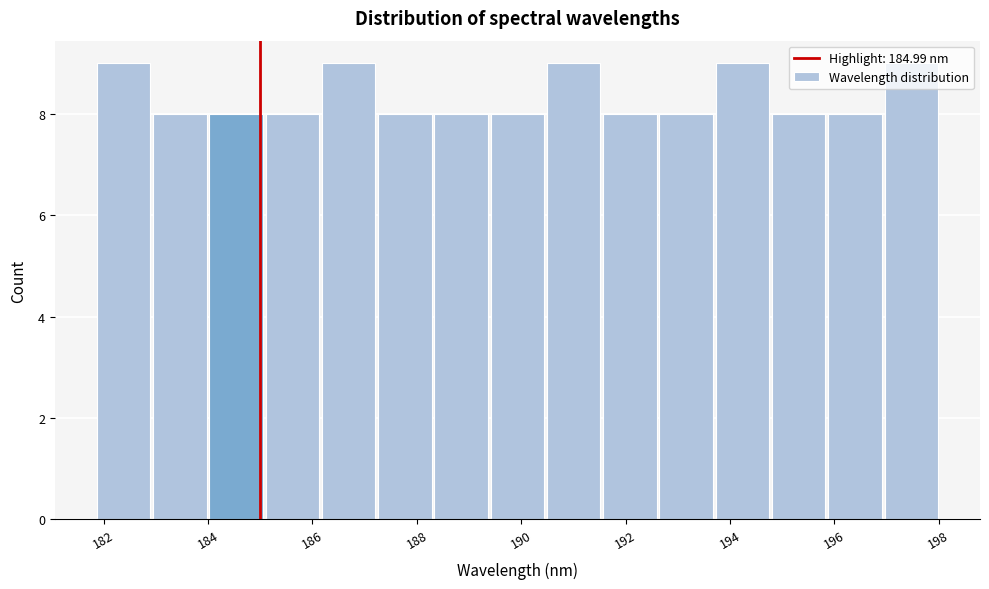

What is the height of the bar covering 184.0 to 185.0 on the x-axis? Neither the bar edges nor the heights are printed on the chart, so give them approximately, as read against the axes.

8